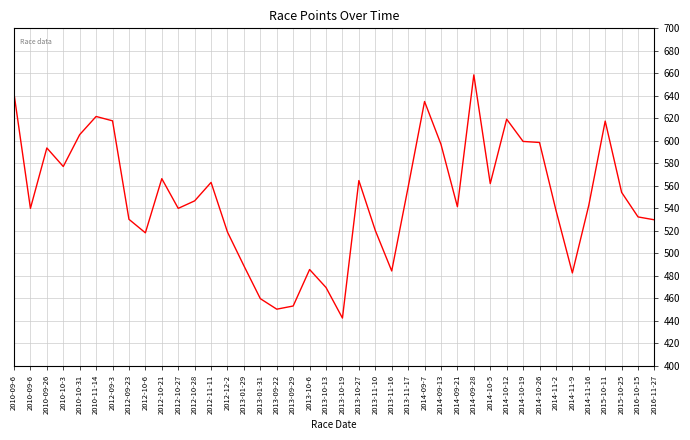

How many lines are shown in the chart?

1